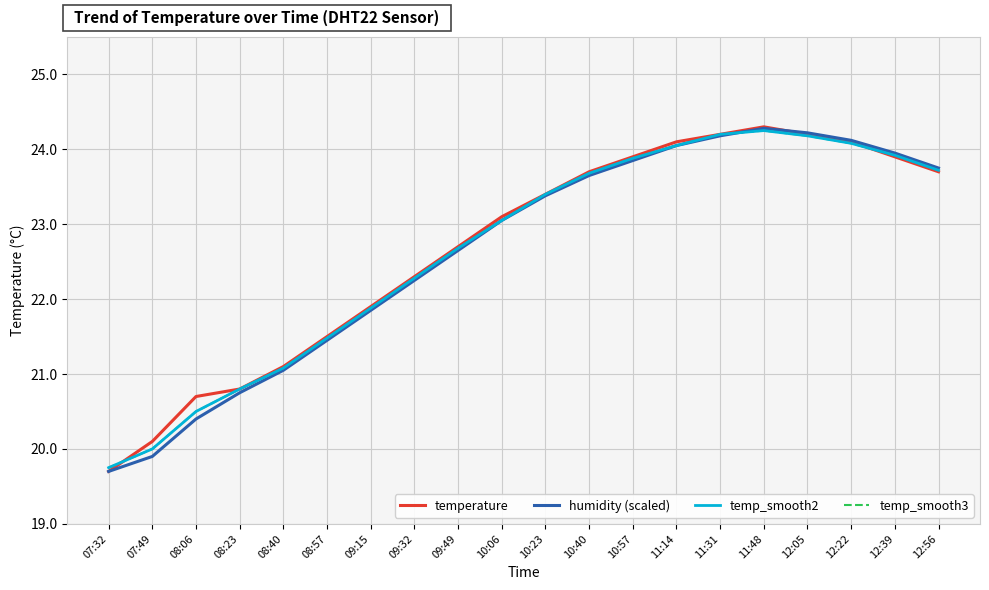

What is the average value of the temp_smooth3 series?

22.6